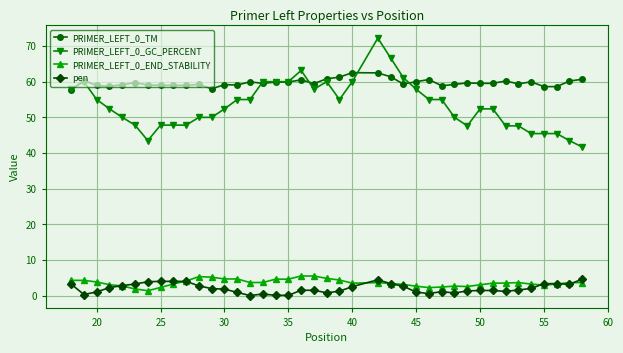

True or false: pen and PRIMER_LEFT_0_GC_PERCENT cross at least once.

False